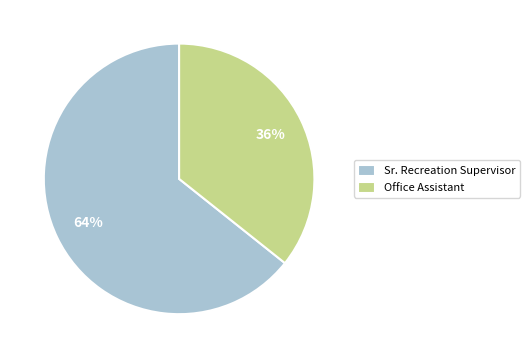

Which category accounts for the majority?

Sr. Recreation Supervisor